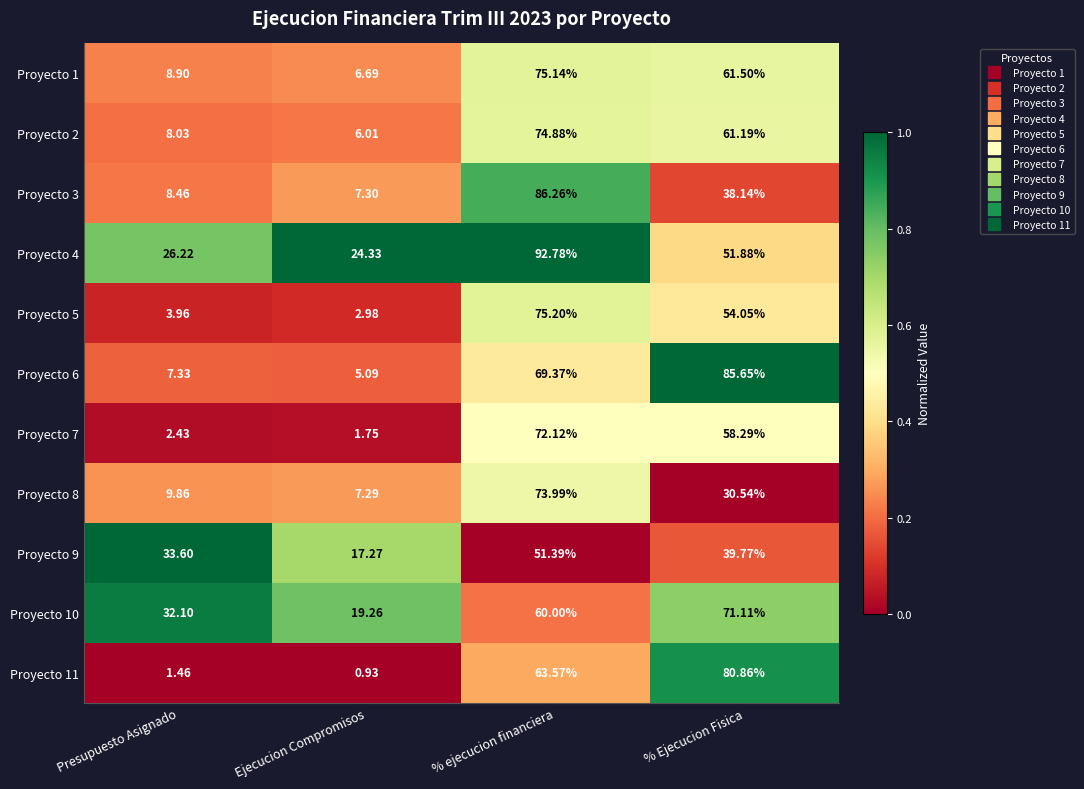

At which label does Proyecto 4 first exceed 51?

% ejecucion financiera